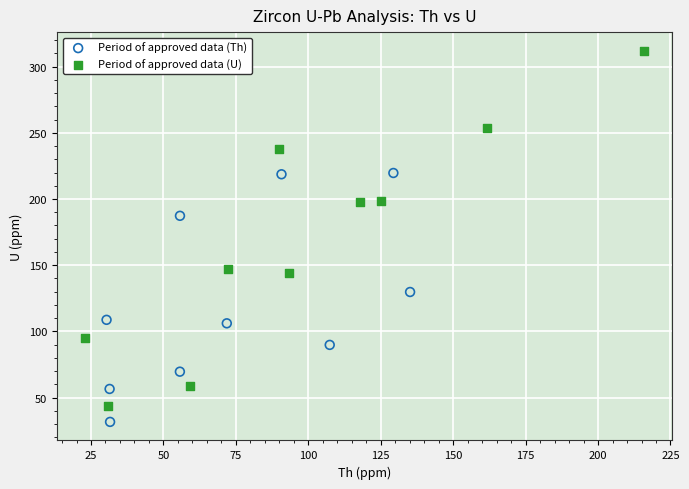

Which series has the largest Y range (max minus min)?

Period of approved data (U)